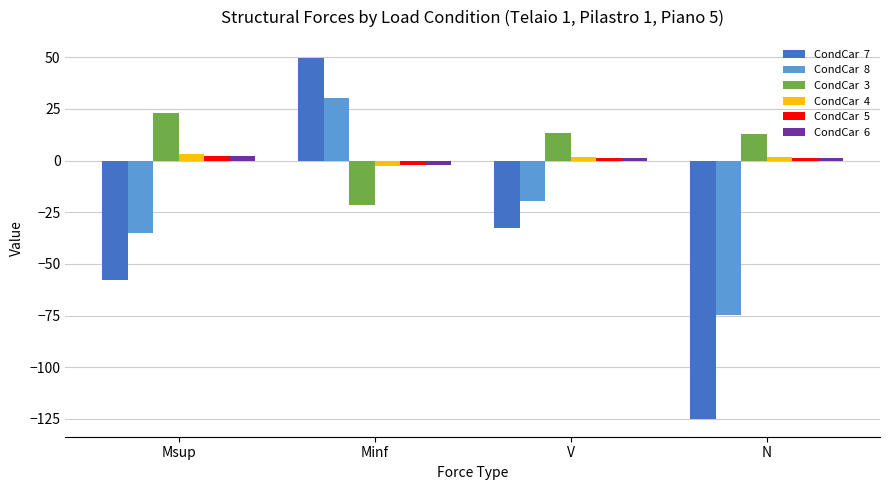

What is the greatest value displayed?

49.7